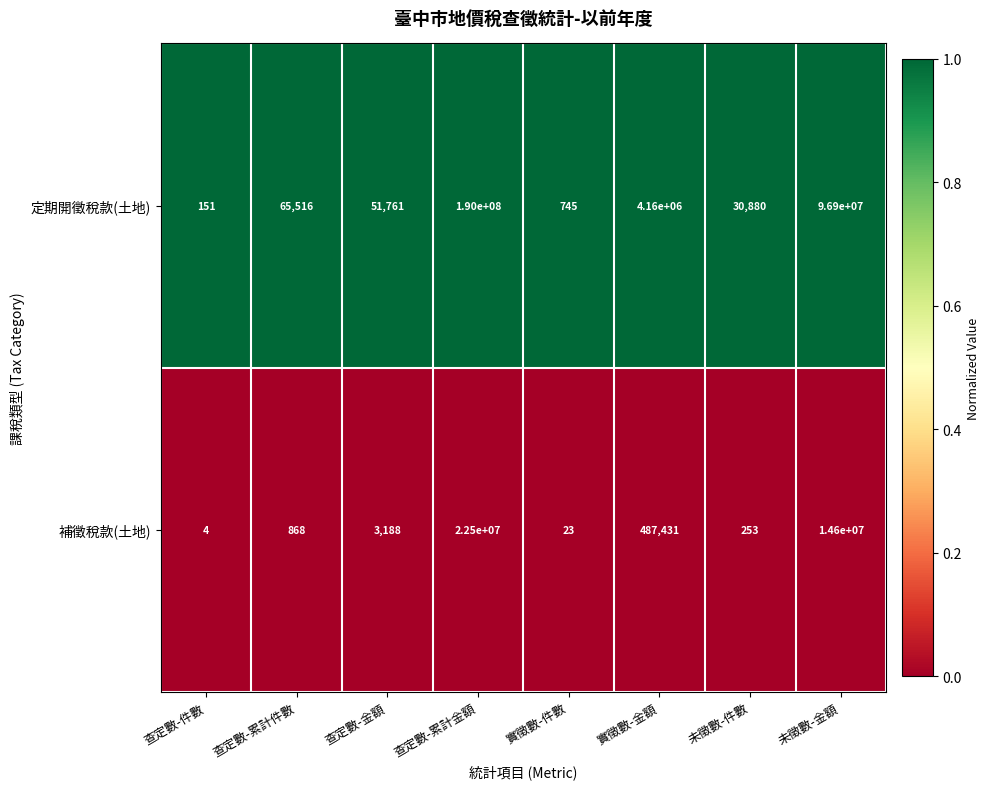

The value of 補徵稅款(土地) at 查定數-累計金額 is 22500000. True or false?

True